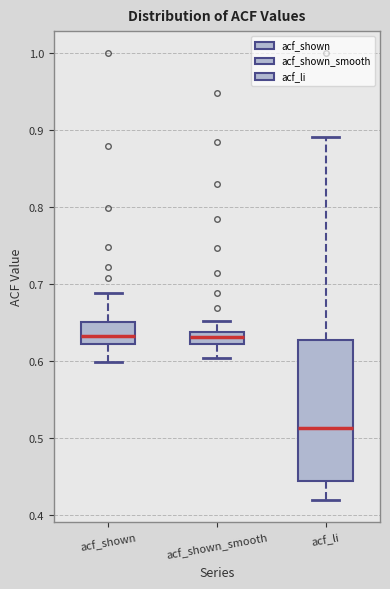

Comparing the boxes themselves (not the whiskers), which one is the tallest?

acf_li